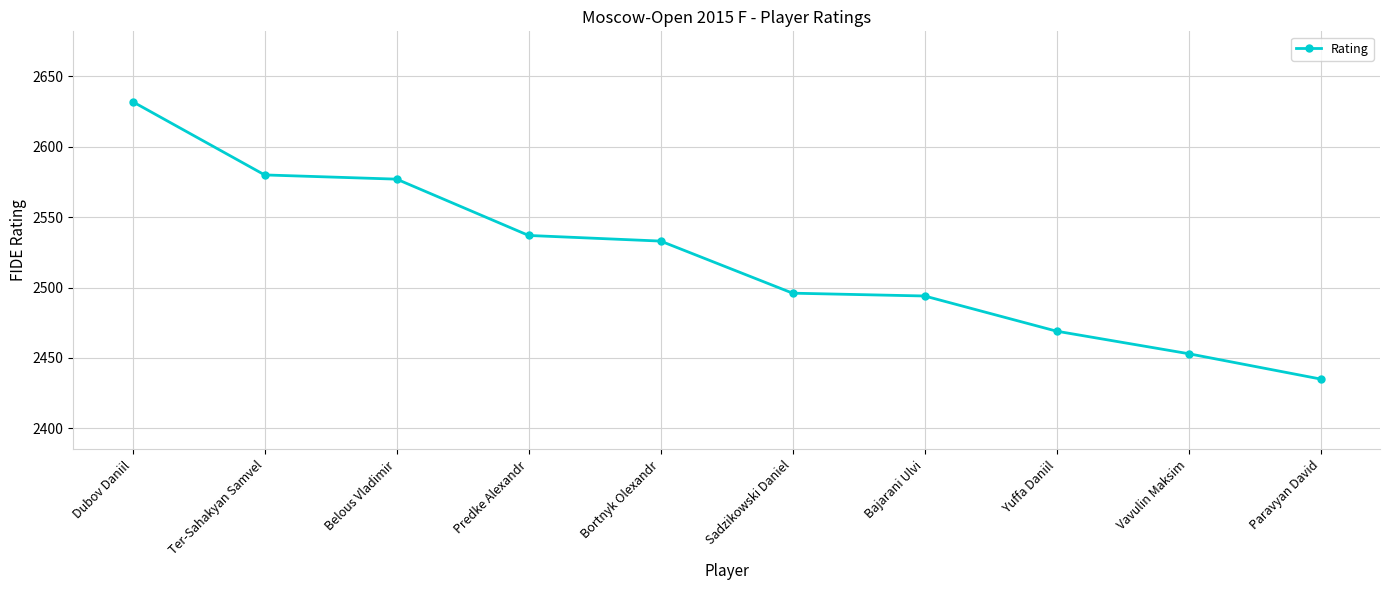

Is it true that the value at Predke Alexandr is 4190?

False